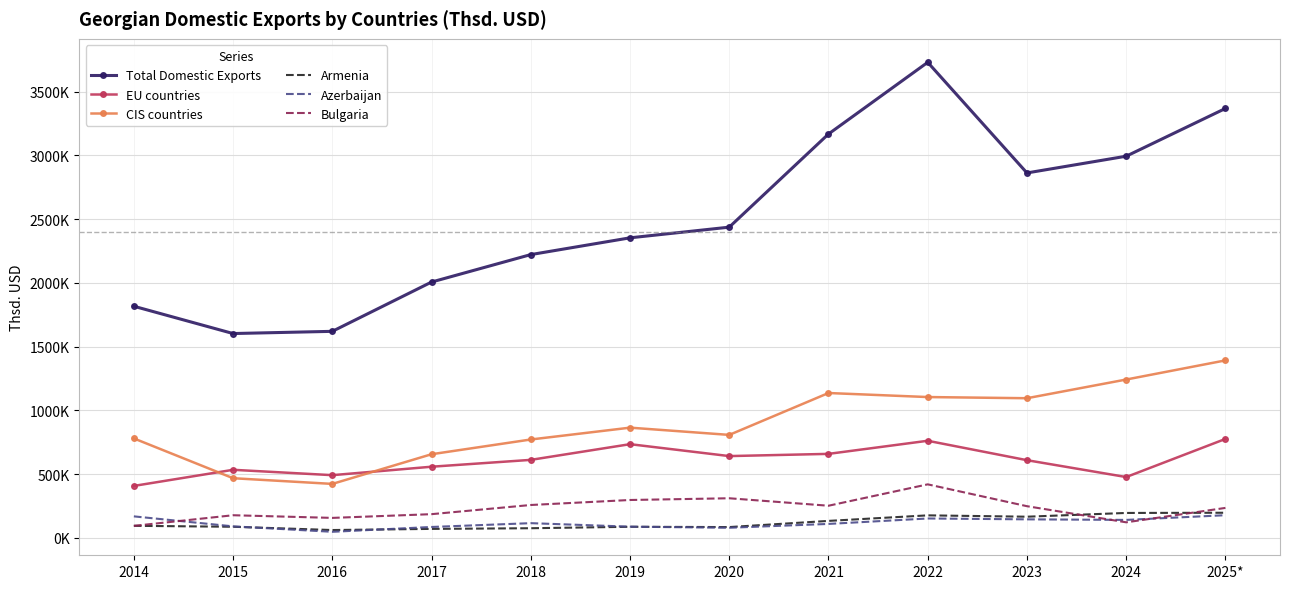

List the labels in order of Total Domestic Exports value, largest first.

2022, 2025*, 2021, 2024, 2023, 2020, 2019, 2018, 2017, 2014, 2016, 2015